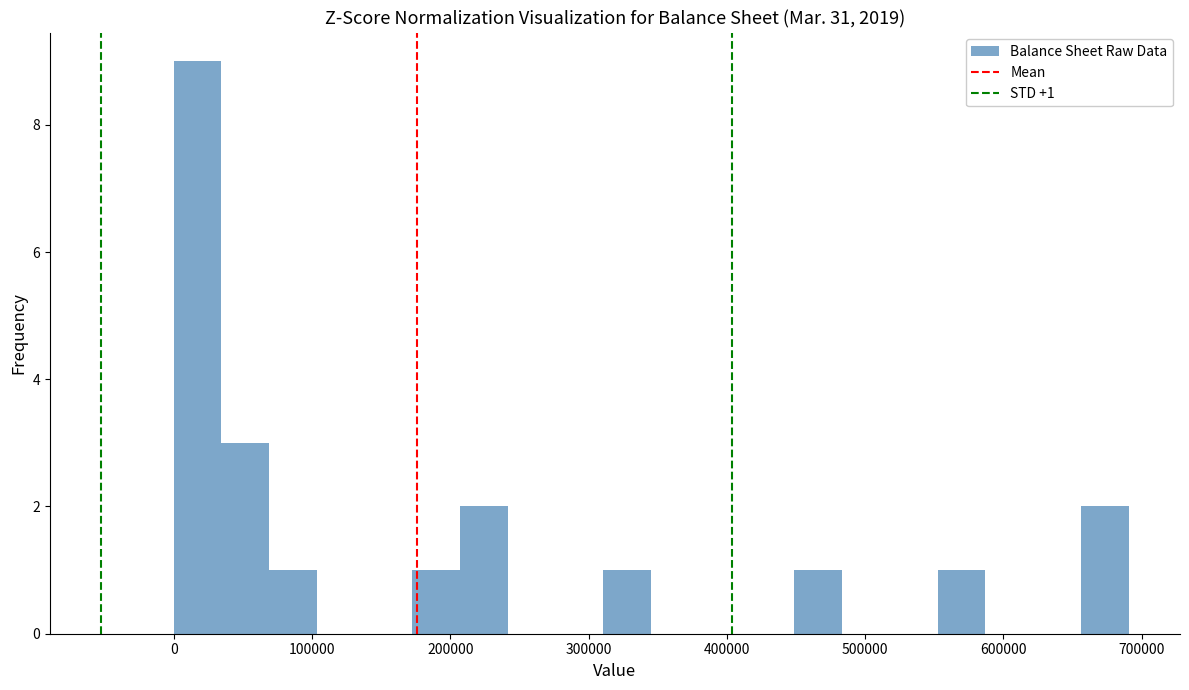

Read against the x-axis, roughly where is the centre of the tallest bar?

20000